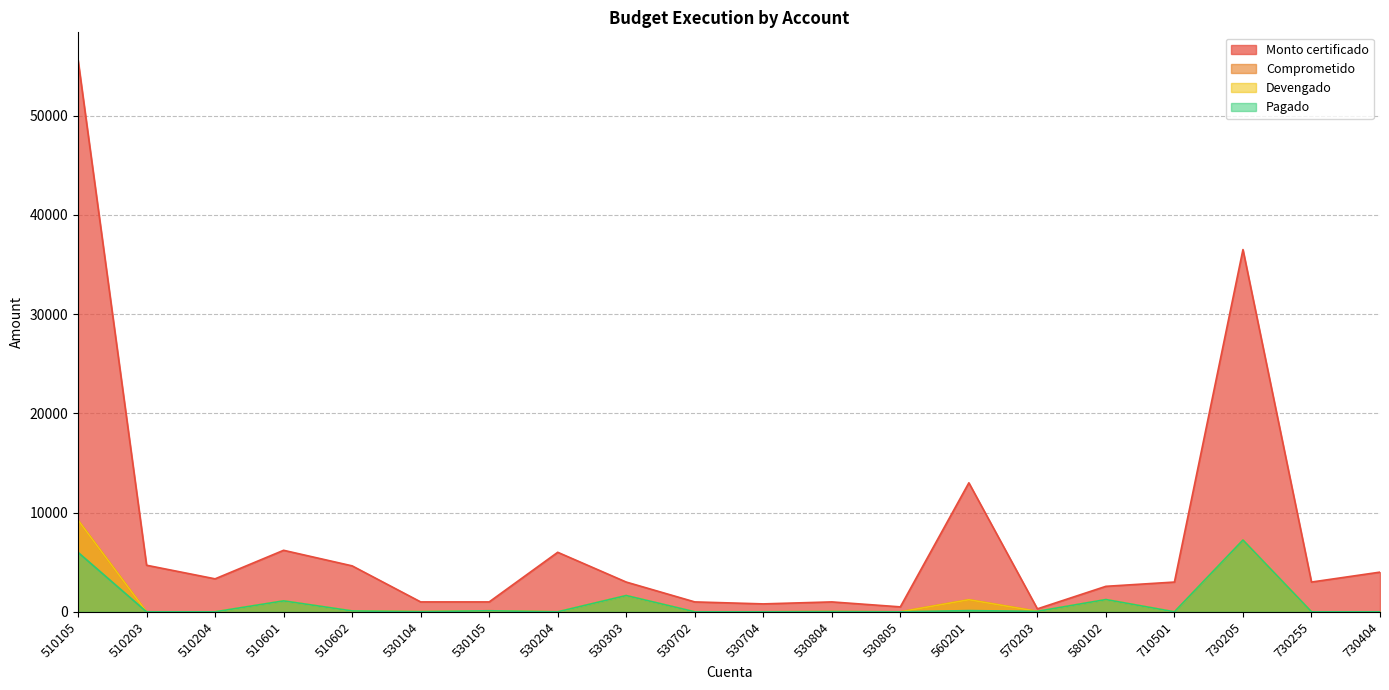

True or false: Devengado has a value of -5312.0 at 530704.

False